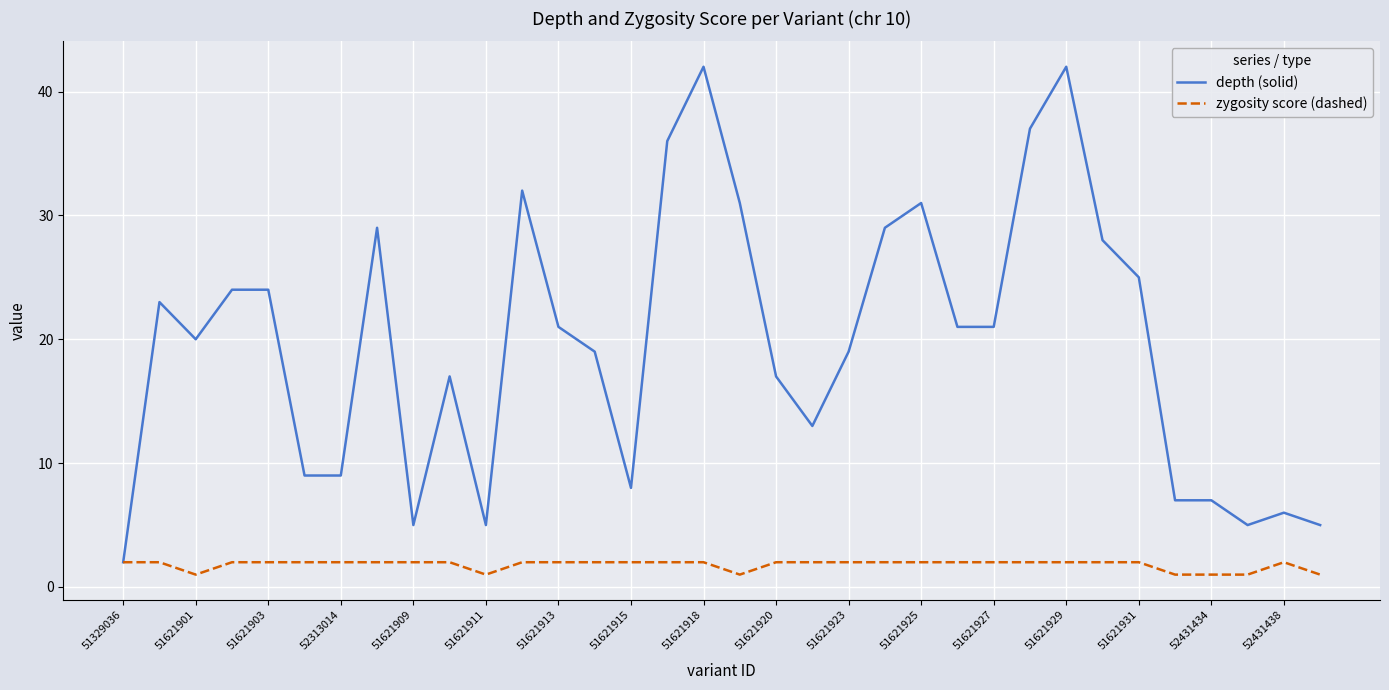

List the series in order of their peak value, lowest first.

zygosity score (dashed), depth (solid)